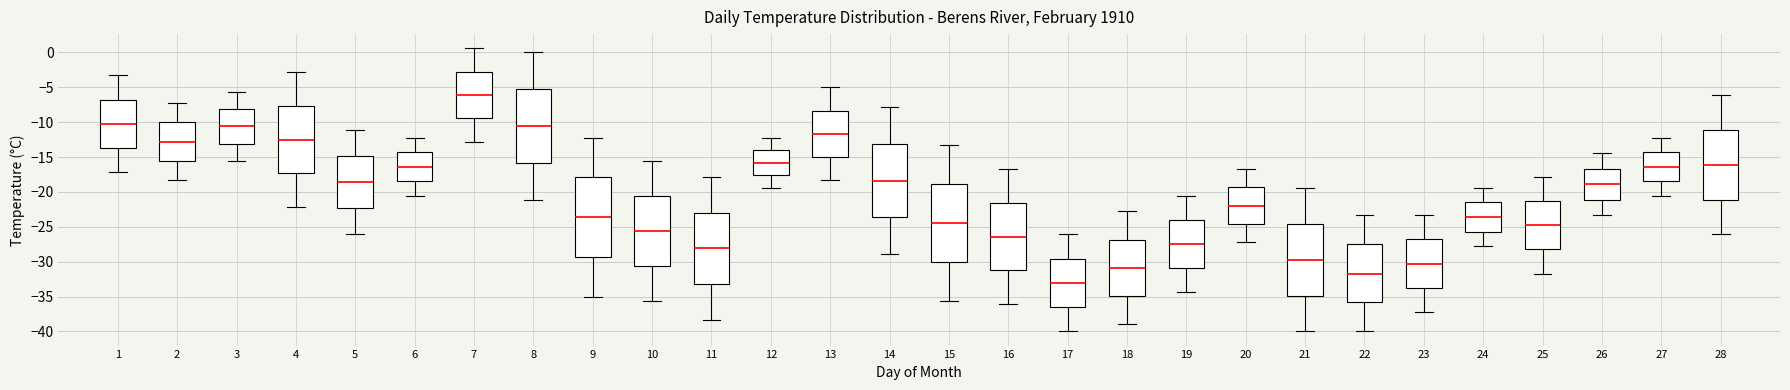

Reading left to right, transcribe this box plot: for each box, give where its median line is, the range the box spans, and where its two whiskers end, as read against the y-axis. The values are not printed on the chart, so give them approximately, as read against the axis.

1: median -10.5, box -13.5 to -7.0, whiskers -17.0 to -3.5
2: median -13.0, box -15.5 to -10.0, whiskers -18.5 to -7.0
3: median -10.5, box -13.0 to -8.0, whiskers -15.5 to -5.5
4: median -12.5, box -17.5 to -7.5, whiskers -22.0 to -3.0
5: median -18.5, box -22.5 to -15.0, whiskers -26.0 to -11.0
6: median -16.5, box -18.5 to -14.5, whiskers -20.5 to -12.0
7: median -6.0, box -9.5 to -2.5, whiskers -13.0 to 0.5
8: median -10.5, box -16.0 to -5.5, whiskers -21.0 to 0.0
9: median -23.5, box -29.5 to -18.0, whiskers -35.0 to -12.0
10: median -25.5, box -30.5 to -20.5, whiskers -35.5 to -15.5
11: median -28.0, box -33.0 to -23.0, whiskers -38.5 to -18.0
12: median -16.0, box -17.5 to -14.0, whiskers -19.5 to -12.0
13: median -11.5, box -15.0 to -8.5, whiskers -18.5 to -5.0
14: median -18.5, box -23.5 to -13.0, whiskers -29.0 to -8.0
15: median -24.5, box -30.0 to -19.0, whiskers -35.5 to -13.5
16: median -26.5, box -31.0 to -21.5, whiskers -36.0 to -16.5
17: median -33.0, box -36.5 to -29.5, whiskers -40.0 to -26.0
18: median -31.0, box -35.0 to -27.0, whiskers -39.0 to -23.0
19: median -27.5, box -31.0 to -24.0, whiskers -34.5 to -20.5
20: median -22.0, box -24.5 to -19.5, whiskers -27.0 to -16.5
21: median -29.5, box -35.0 to -24.5, whiskers -40.0 to -19.5
22: median -31.5, box -36.0 to -27.5, whiskers -40.0 to -23.5
23: median -30.5, box -33.5 to -27.0, whiskers -37.0 to -23.5
24: median -23.5, box -25.5 to -21.5, whiskers -28.0 to -19.5
25: median -25.0, box -28.0 to -21.5, whiskers -31.5 to -18.0
26: median -19.0, box -21.0 to -16.5, whiskers -23.5 to -14.5
27: median -16.5, box -18.5 to -14.5, whiskers -20.5 to -12.0
28: median -16.0, box -21.0 to -11.0, whiskers -26.0 to -6.0